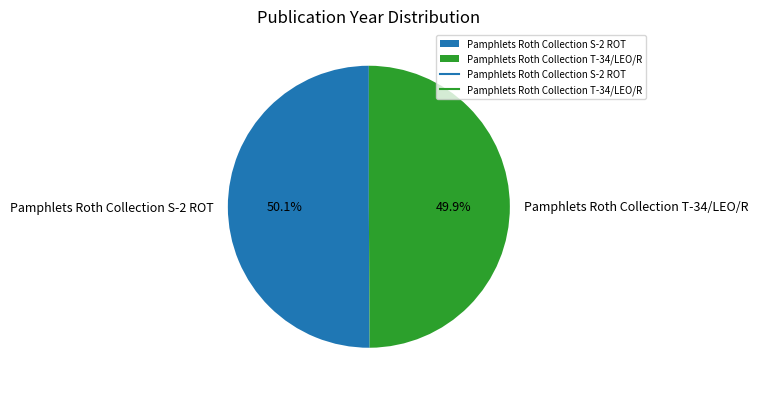

Does any single category account for the majority?

Yes